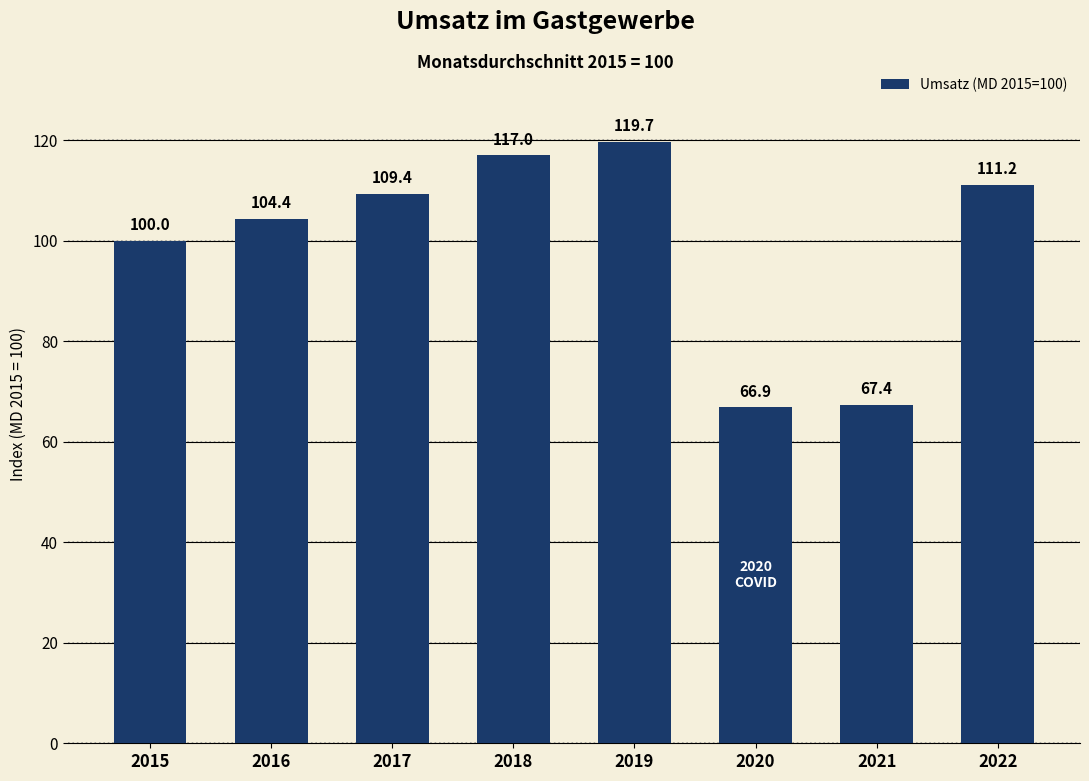

Are the bars horizontal?

No